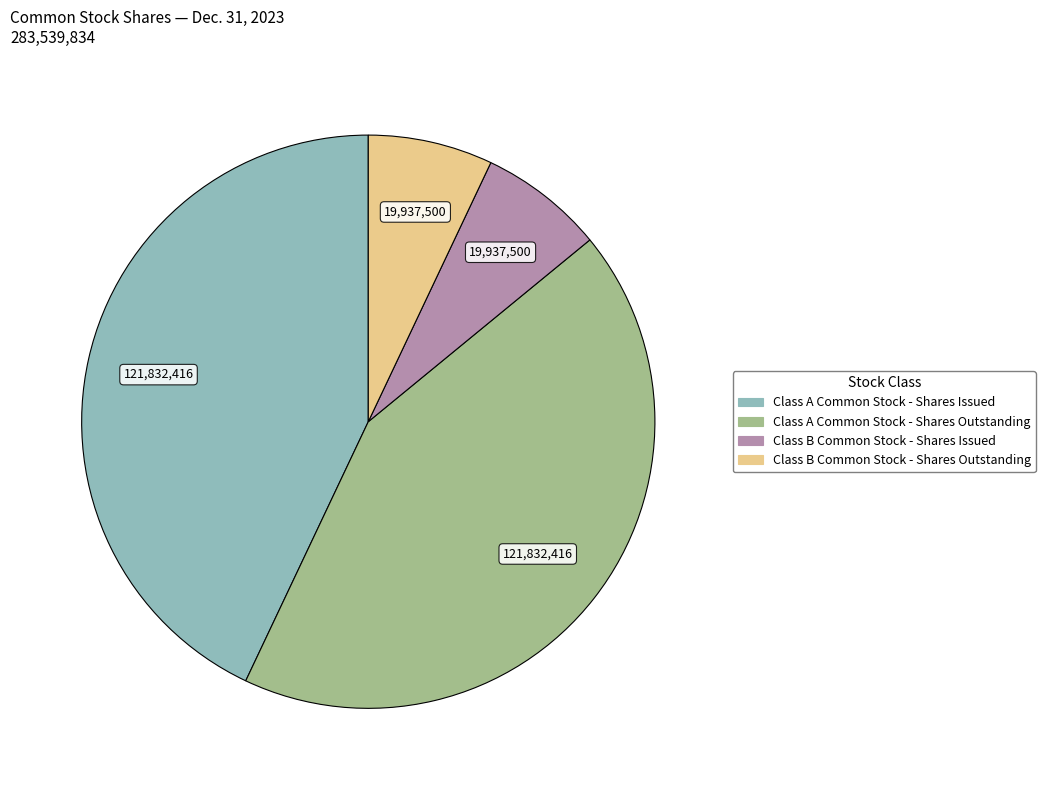

What is the ratio of the value at Class B Common Stock - Shares Outstanding to the value at Class A Common Stock - Shares Outstanding?

0.2